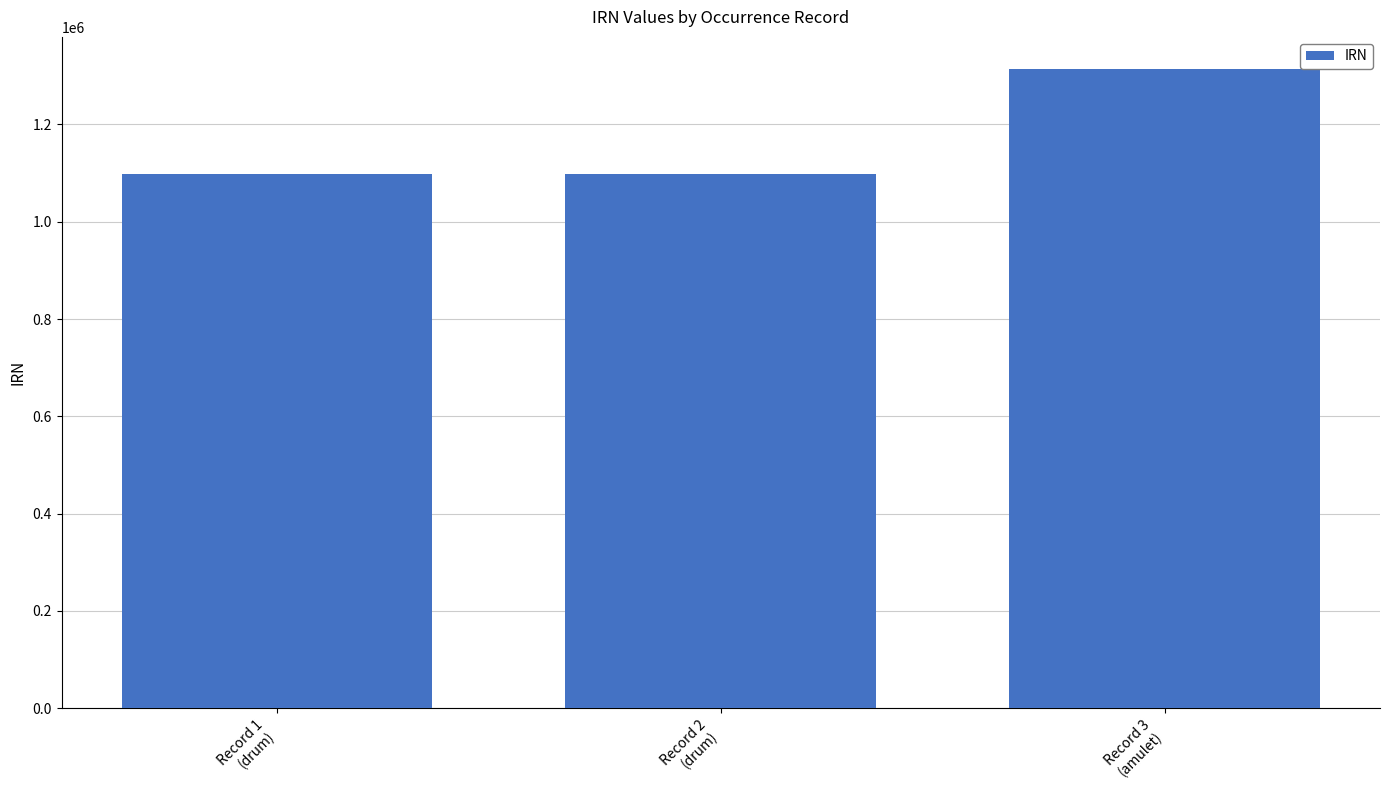

What is the sum of the values at Record 1
(drum) and Record 2
(drum)?

2197367